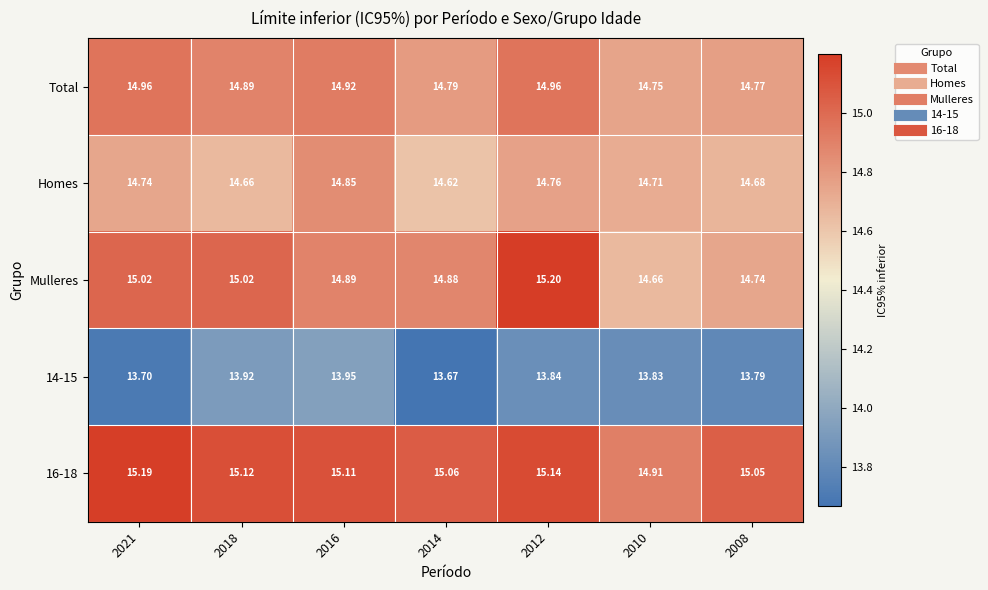

At how many categories does at least one series exceed 15?

6